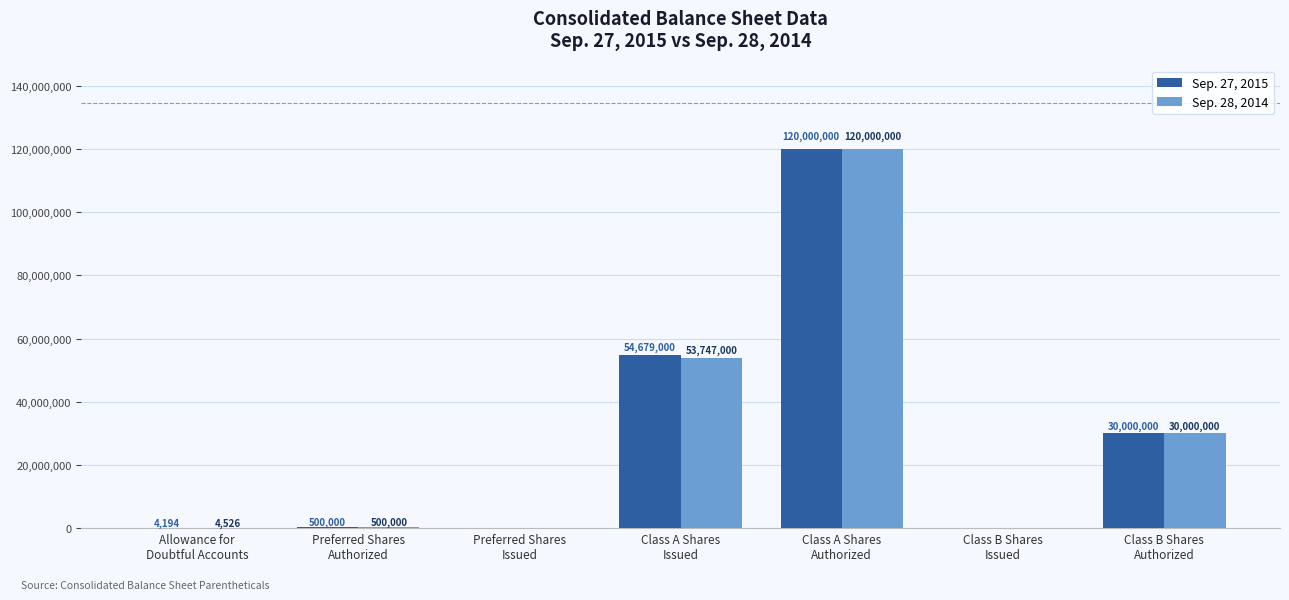

Reading left to right, extract all data points from this chart.

Sep. 27, 2015: Allowance for
Doubtful Accounts=4194	Preferred Shares
Authorized=500000	Preferred Shares
Issued=0	Class A Shares
Issued=54679000	Class A Shares
Authorized=120000000	Class B Shares
Issued=0	Class B Shares
Authorized=30000000
Sep. 28, 2014: Allowance for
Doubtful Accounts=4526	Preferred Shares
Authorized=500000	Preferred Shares
Issued=0	Class A Shares
Issued=53747000	Class A Shares
Authorized=120000000	Class B Shares
Issued=0	Class B Shares
Authorized=30000000